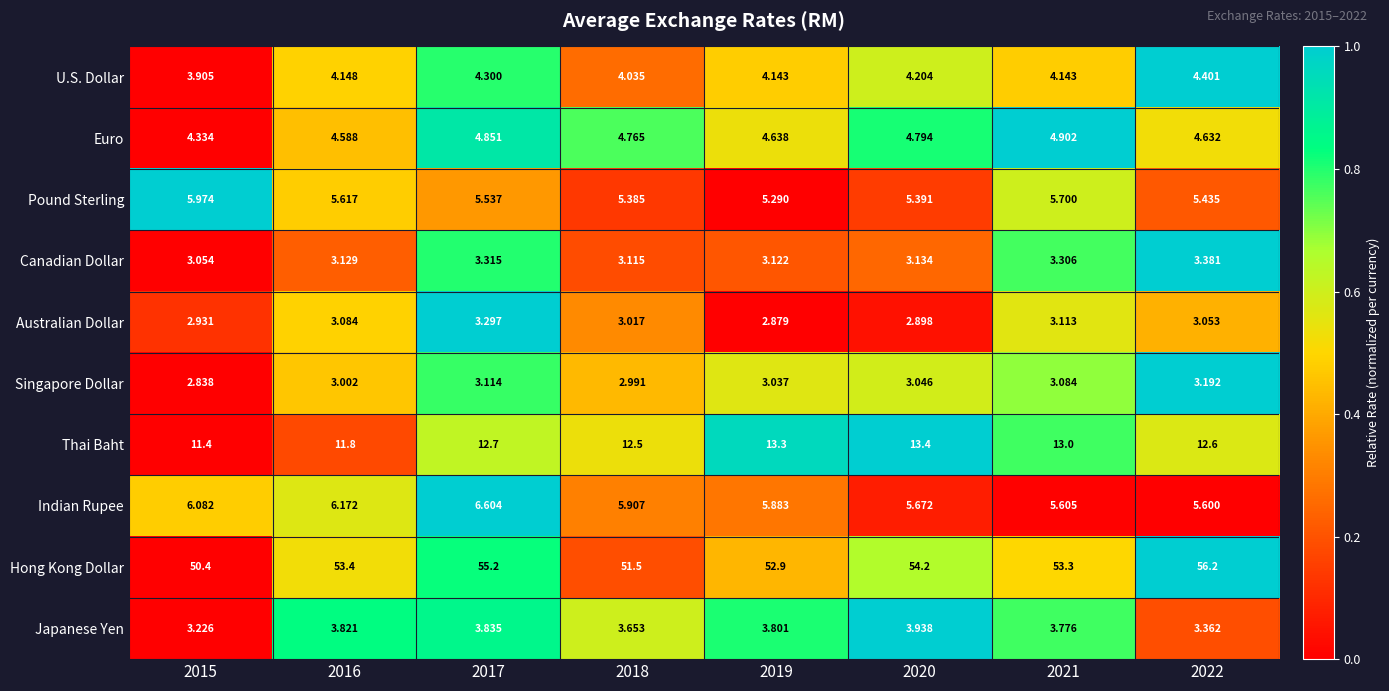

How many categories are shown in the chart?

8